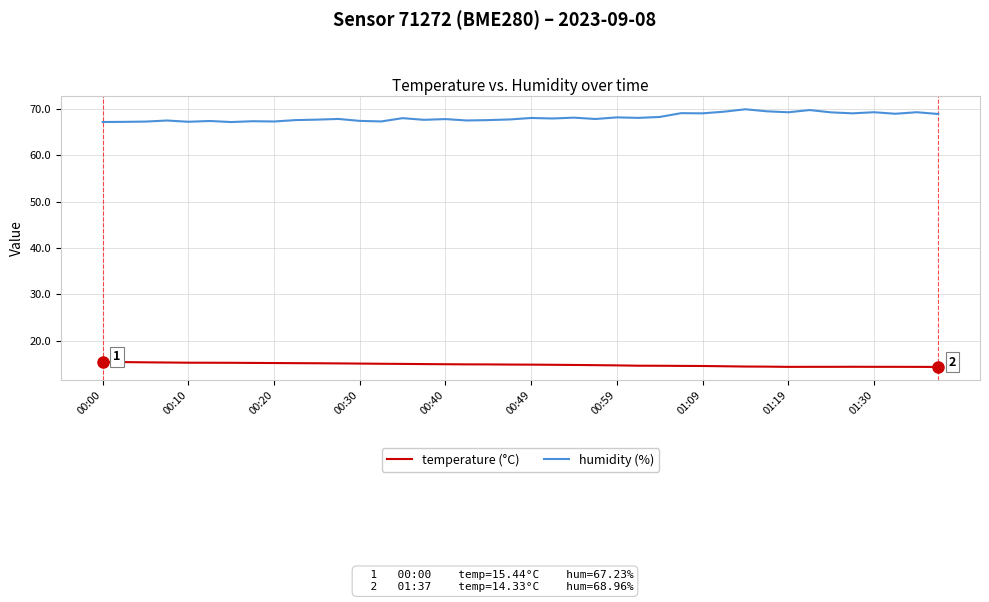

What is the highest value of the temperature (°C) series?

15.4